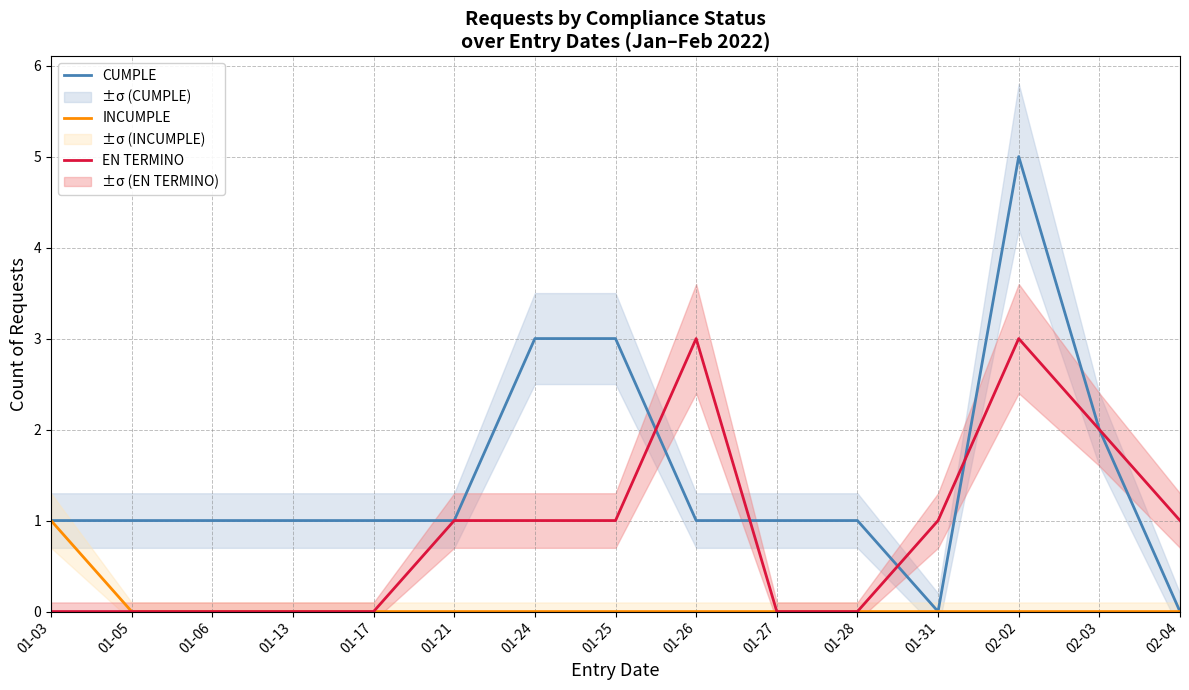

Reading left to right, transcribe all the data shown in this chart.

CUMPLE: 1	1	1	1	1	1	3	3	1	1	1	0	5	2	0
INCUMPLE: 1	0	0	0	0	0	0	0	0	0	0	0	0	0	0
EN TERMINO: 0	0	0	0	0	1	1	1	3	0	0	1	3	2	1